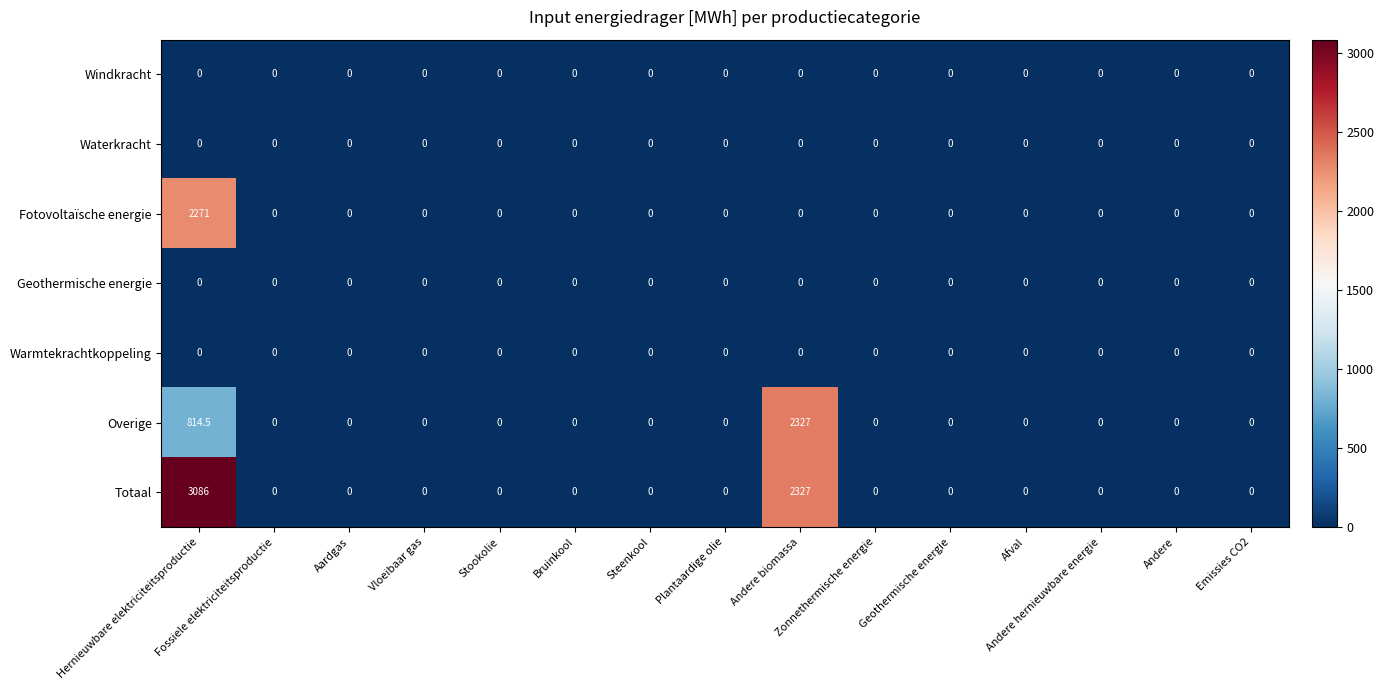

What is the greatest value displayed?

3086.0